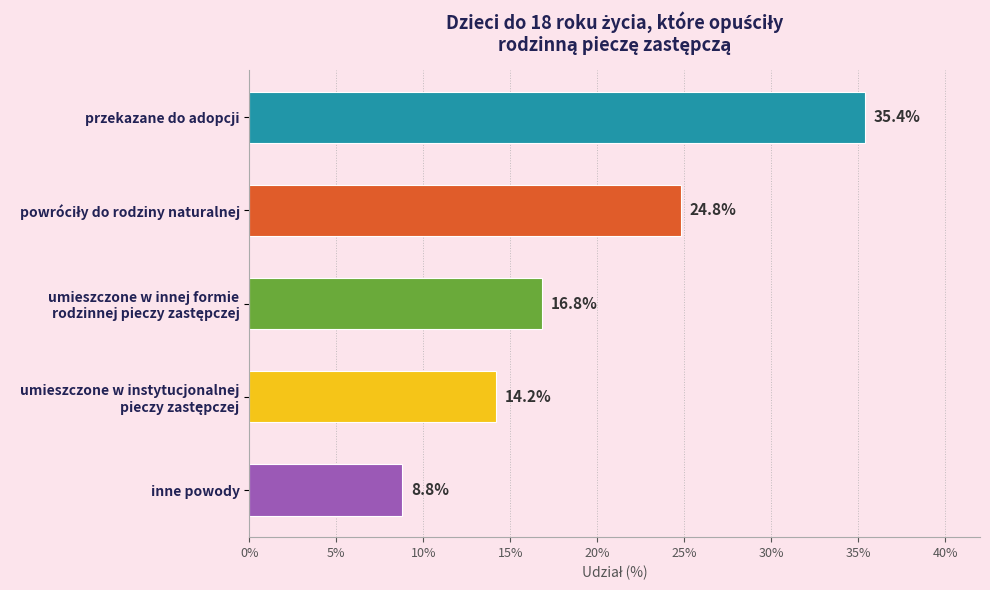

Does the chart contain any negative values?

No